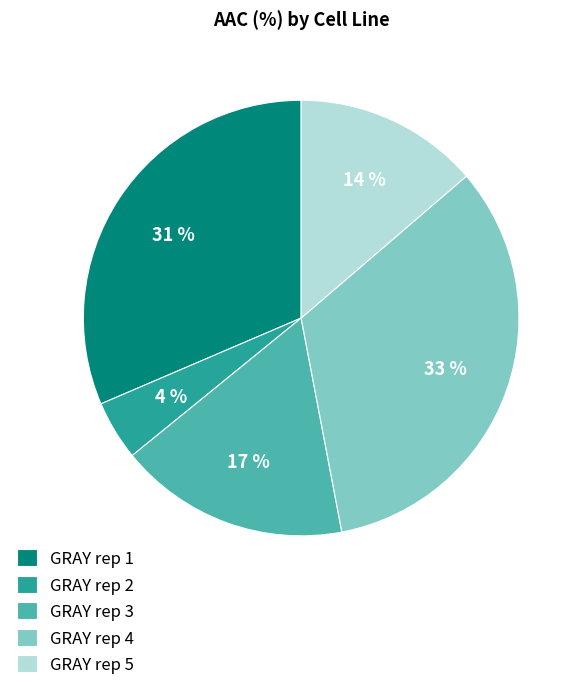

How many segments does this pie chart have?

5